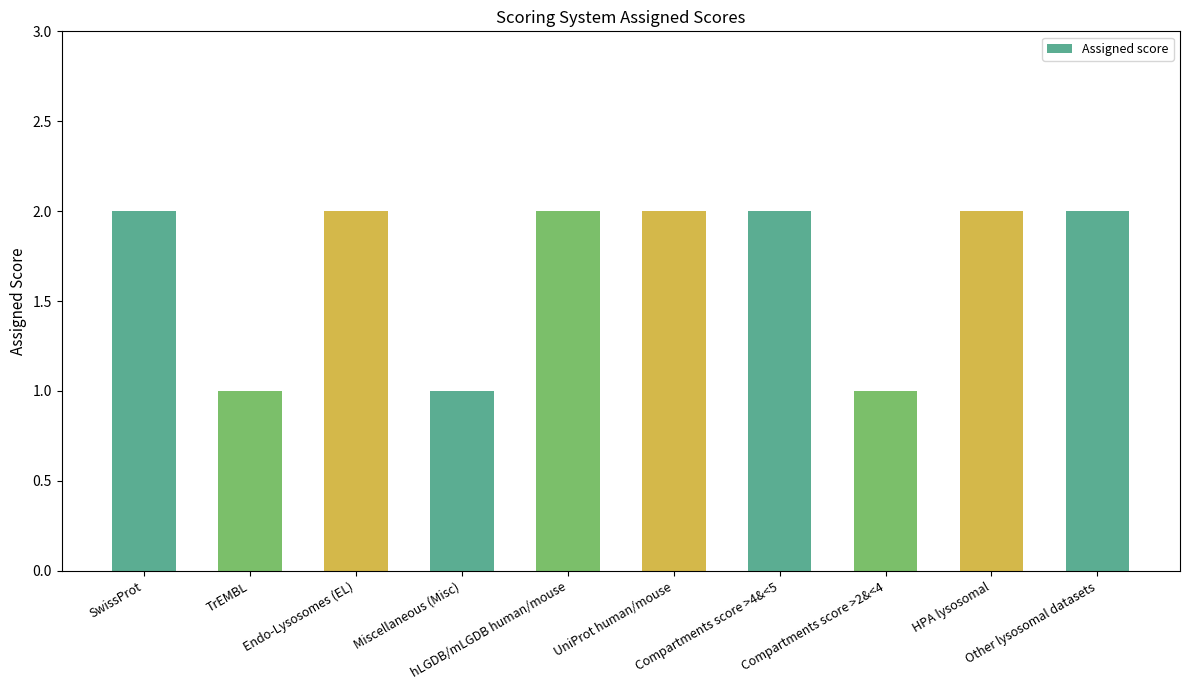

Approximately how many times larger is the value at Other lysosomal datasets compared to Endo-Lysosomes (EL)?

1.0